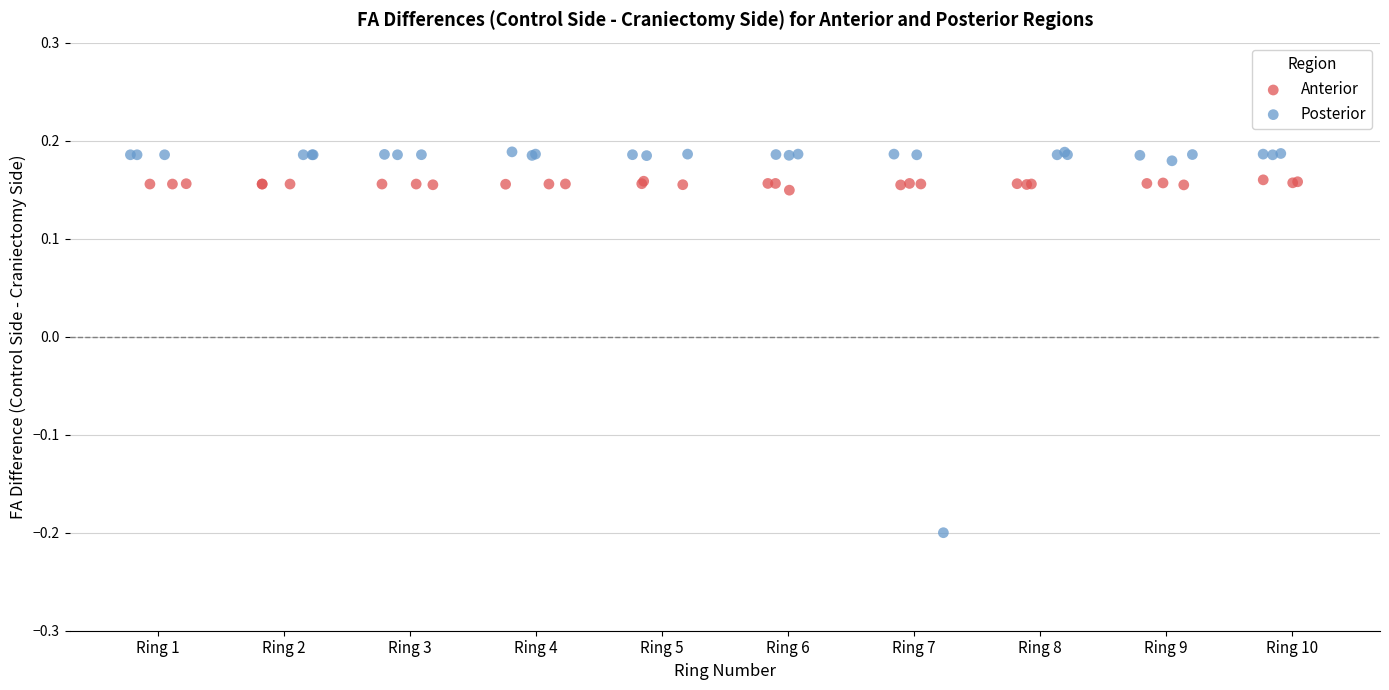

Which series reaches the minimum Y coordinate?

Posterior